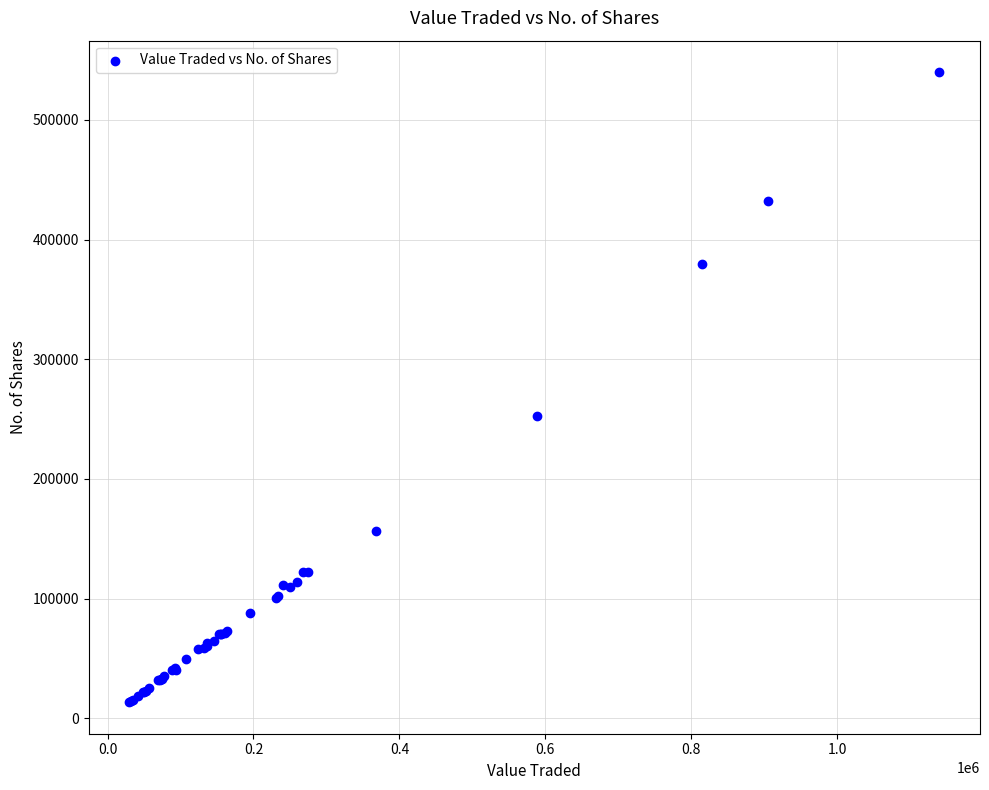

What Y value in the scatter plot is closest to 276687?

252341